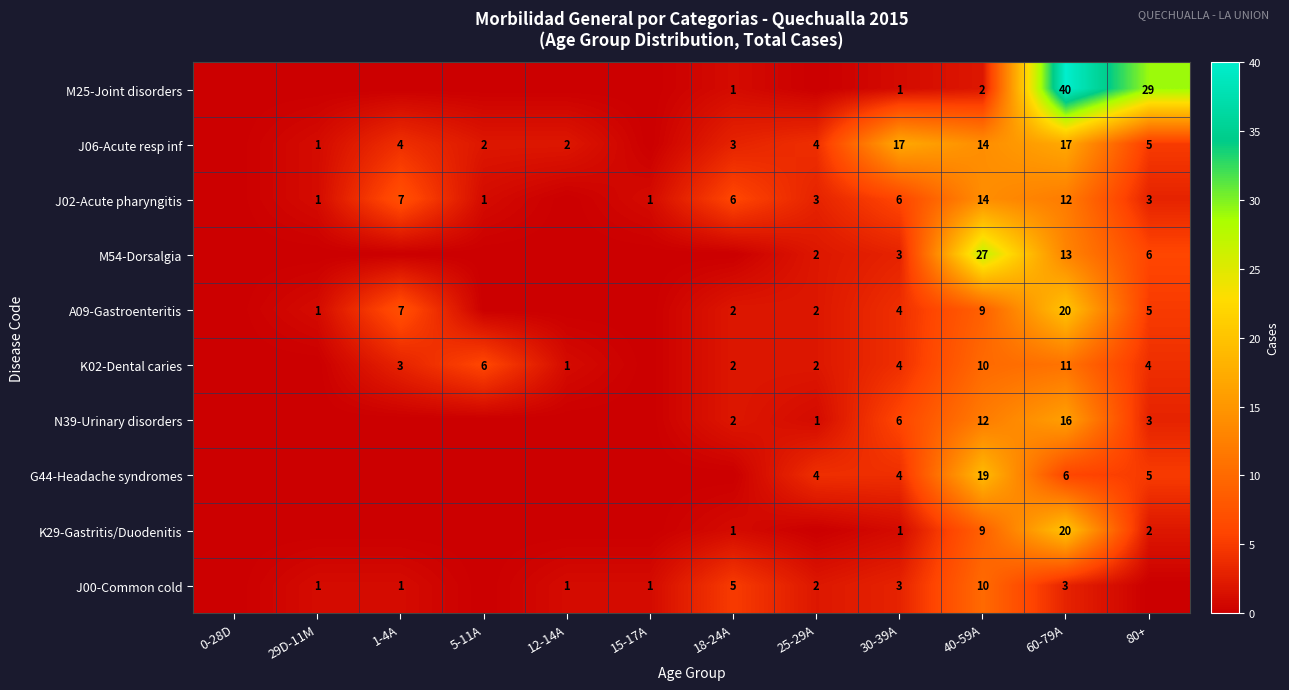

The value of K29-Gastritis/Duodenitis at 60-79A is 20. True or false?

True